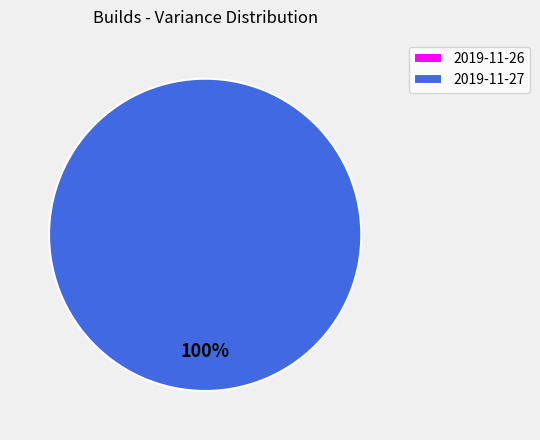

Which category accounts for the majority?

2019-11-27